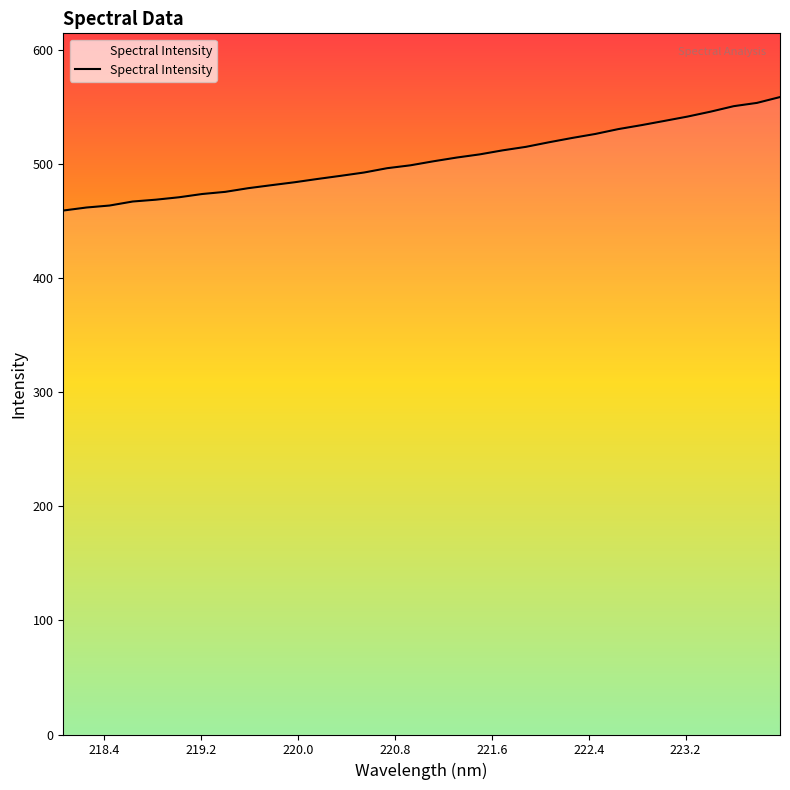

What is the difference between the maximum and minimum values?

99.5